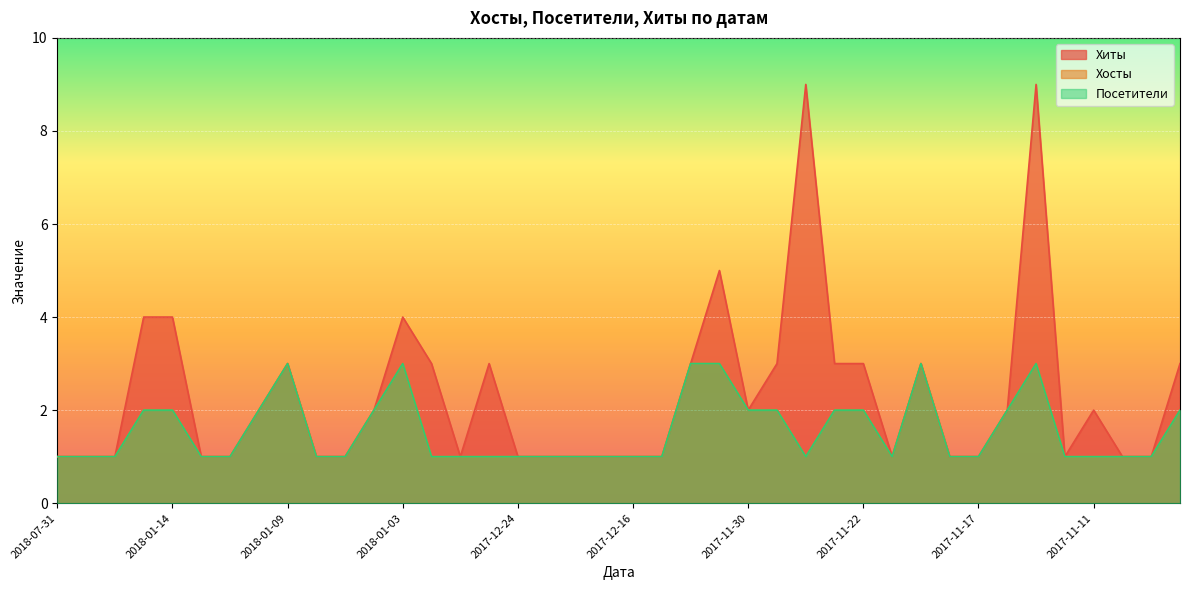

At which category does Посетители reach its first local peak?

2018-01-09